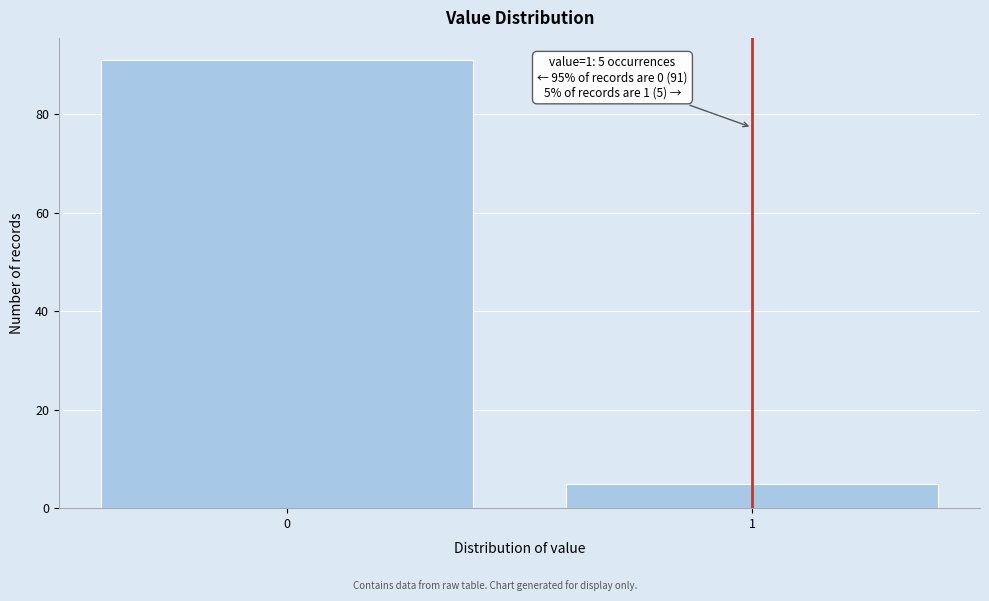

Reading right to left, transcribe all the data shown in this chart.

1=5	0=91